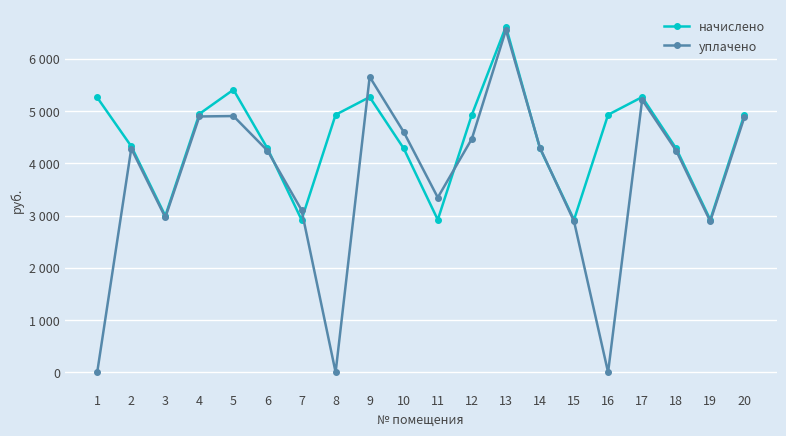

The value of уплачено at 8 is 0.0. True or false?

True